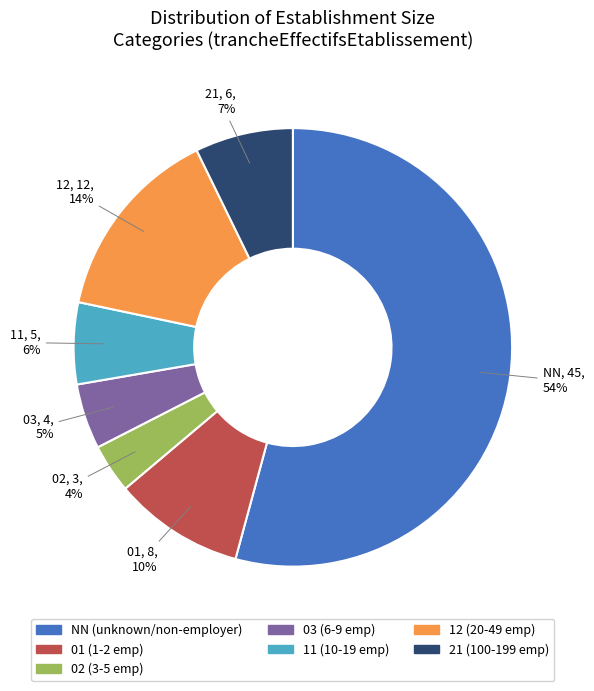

Which slice is the smallest?

02